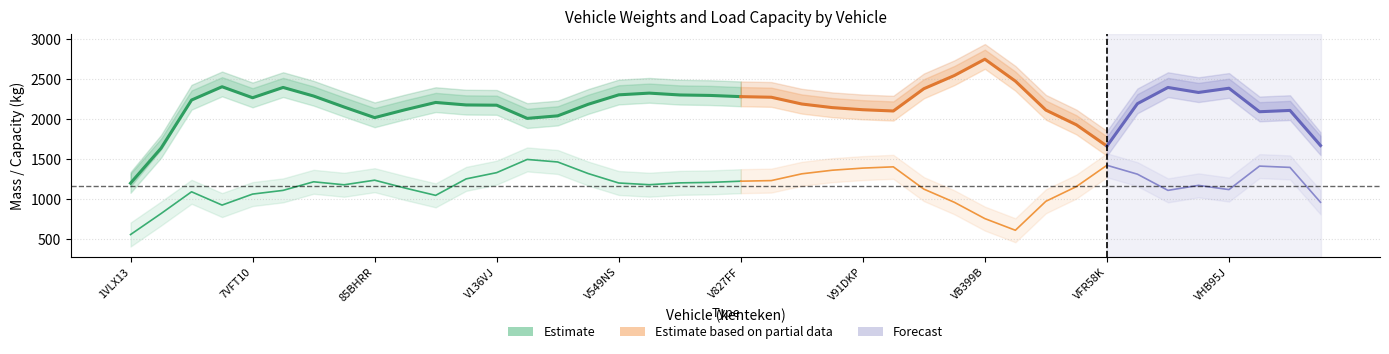

Is the value of laadvermogen at VB420B greater than the value of massa_rijklaar at VJ713H?

No